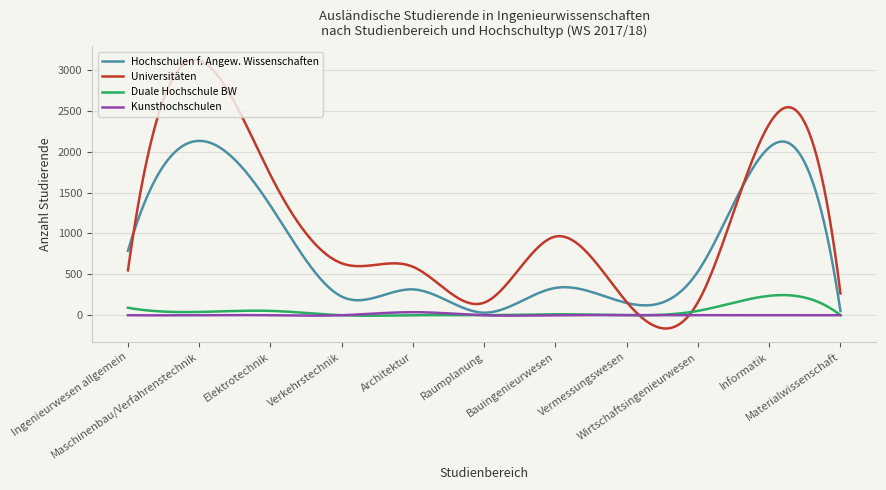

True or false: Duale Hochschule BW and Universitäten intersect in this chart.

True